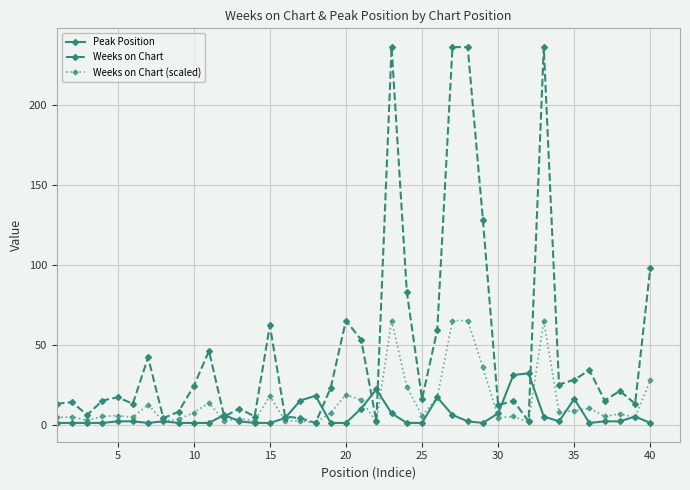

List the series in order of their overall mean, lowest first.

Peak Position, Weeks on Chart (scaled), Weeks on Chart